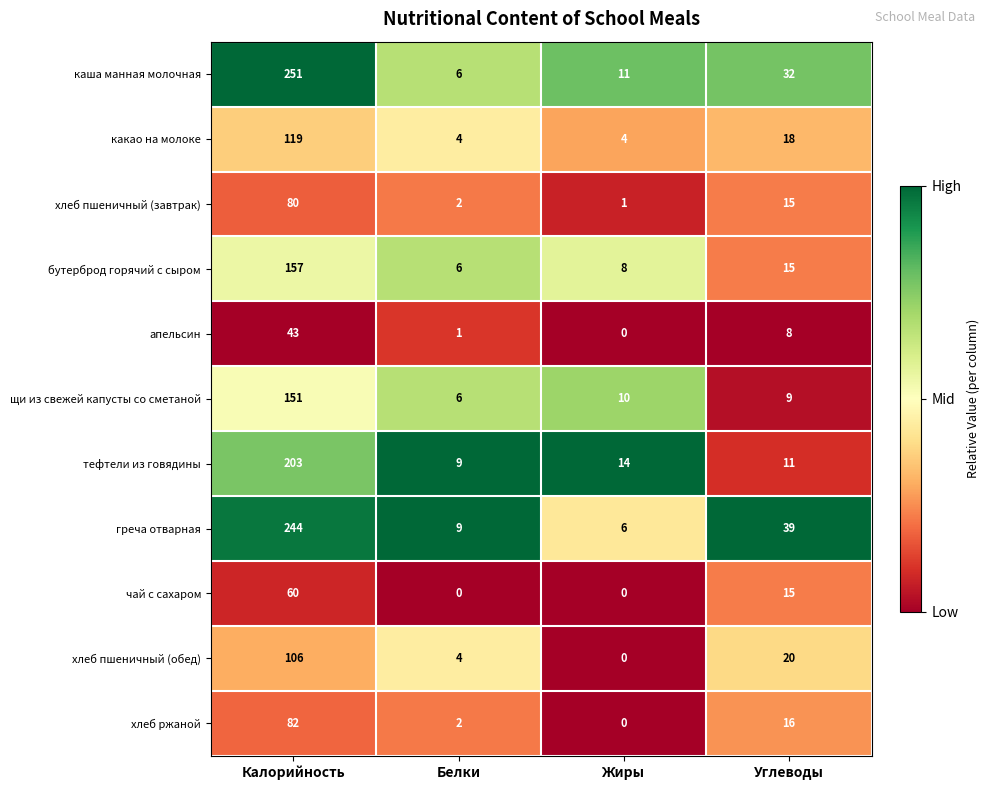

Is it true that каша манная молочная equals 4 at Белки?

False